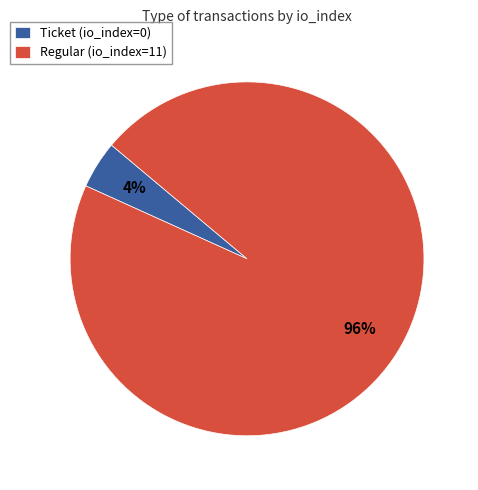

Rank the categories by value from lowest to highest.

Ticket (io_index=0), Regular (io_index=11)